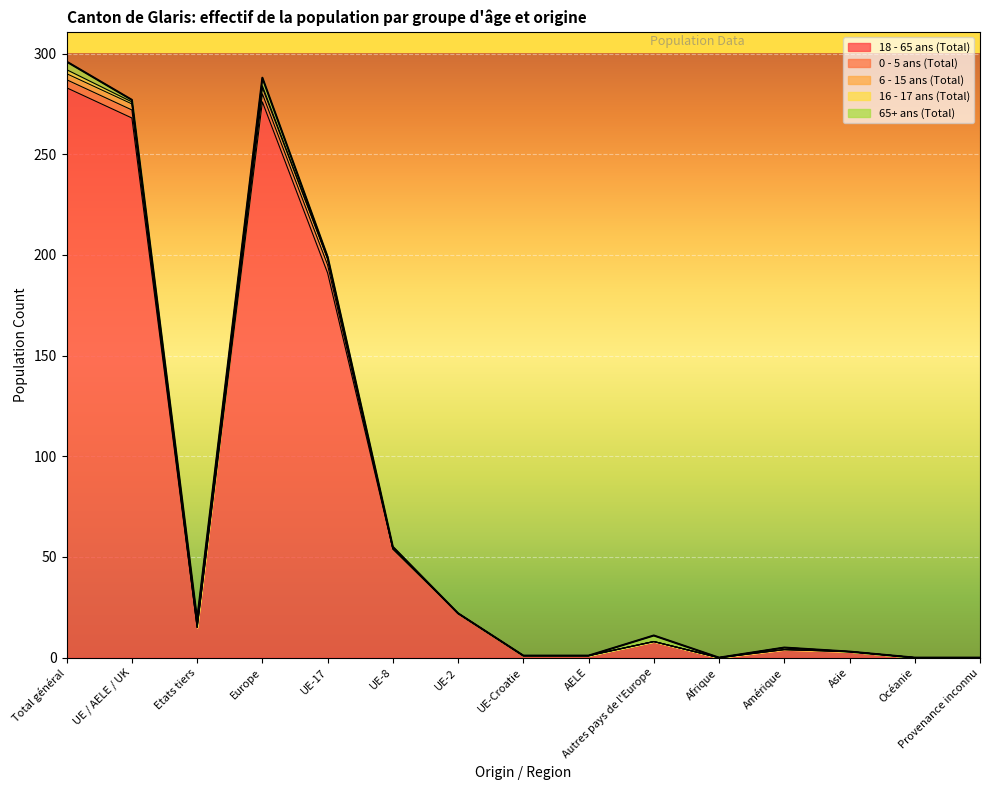

True or false: 6 - 15 ans (Total) and 18 - 65 ans (Total) cross at least once.

False